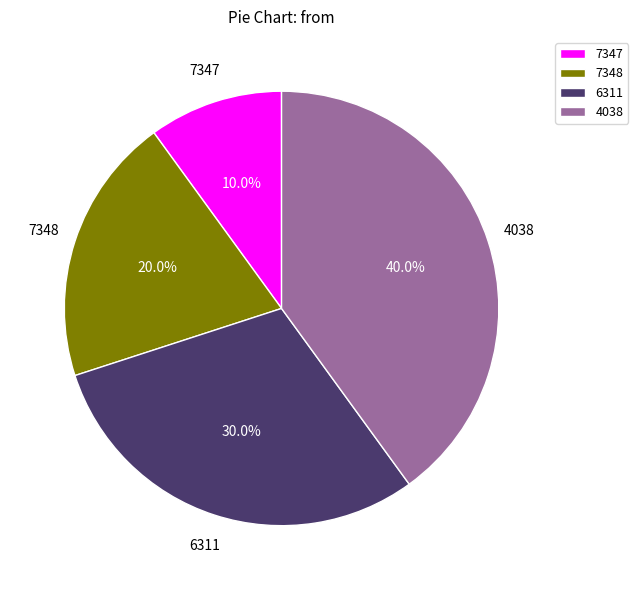

How much of the chart is everything except 4038?

60.0%